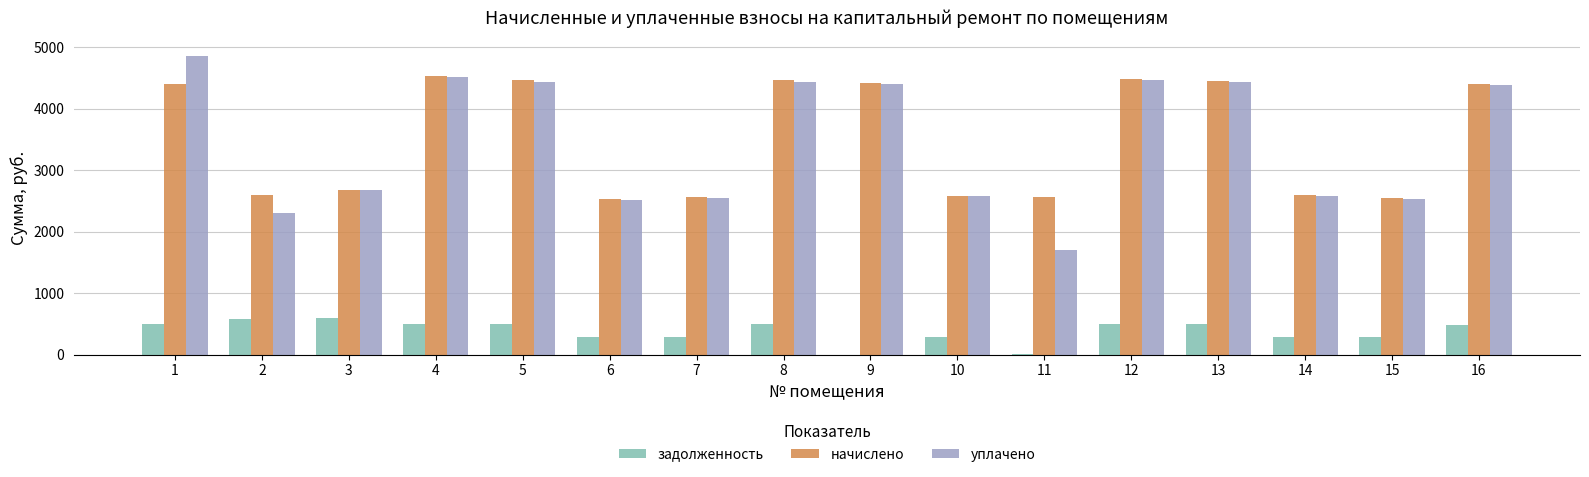

Is it true that начислено equals 2074.8 at 8?

False